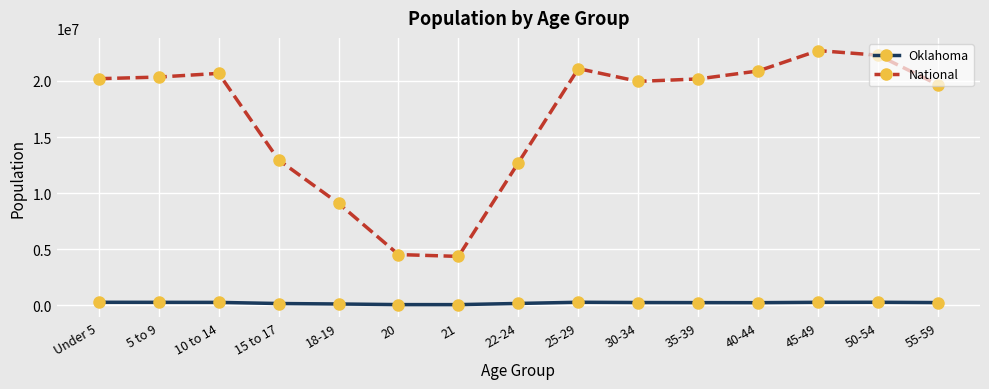

Does the chart display data point markers on the line(s)?

Yes